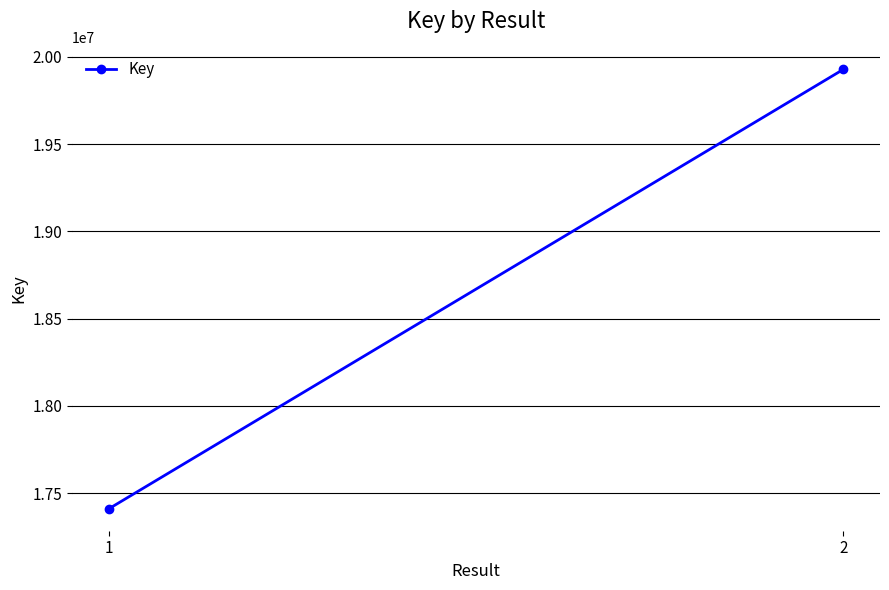

Read the value at 1.

17410927